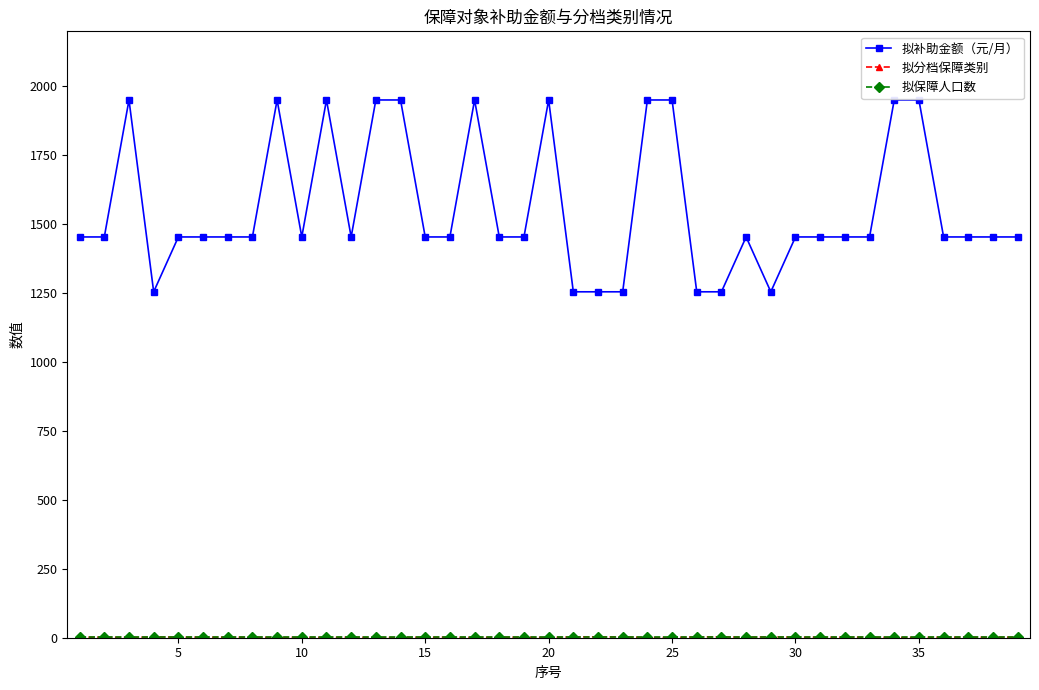

What is the maximum value shown in the chart?

1951